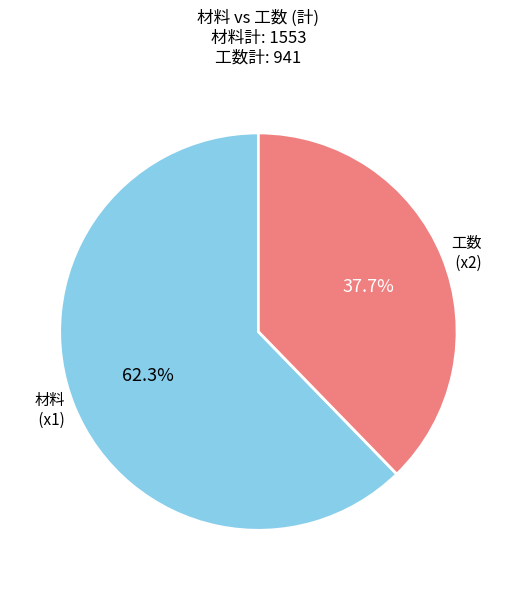

The 工数 (x2) slice represents 50% of the pie. True or false?

False